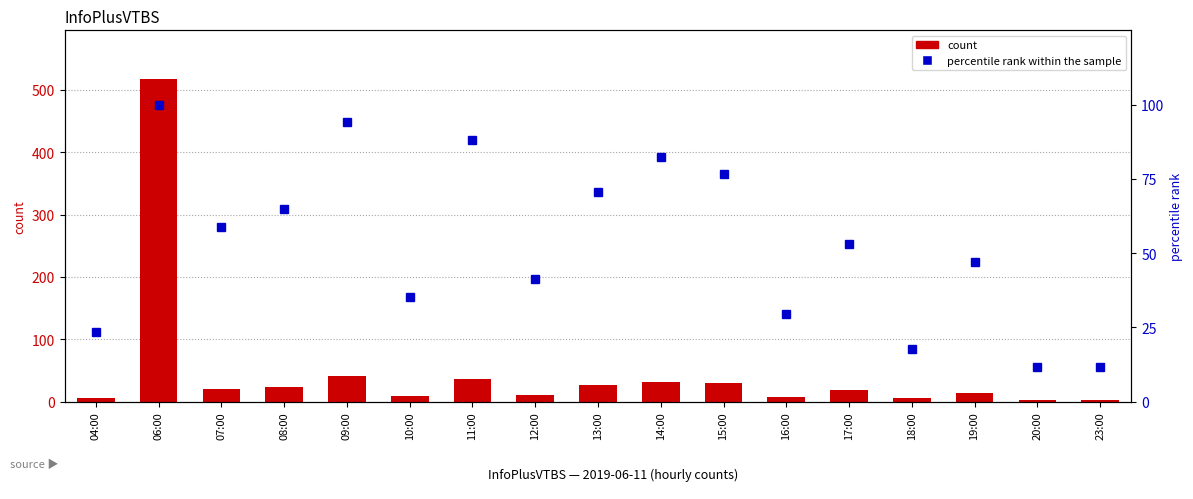

Which category has the highest value across all series?

06:00